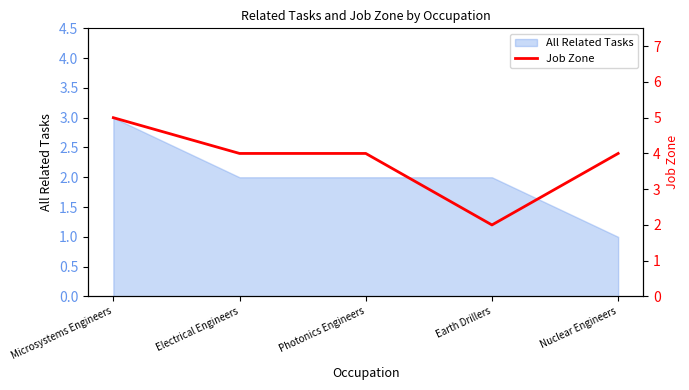

Where does the data first go above 4?

Microsystems Engineers